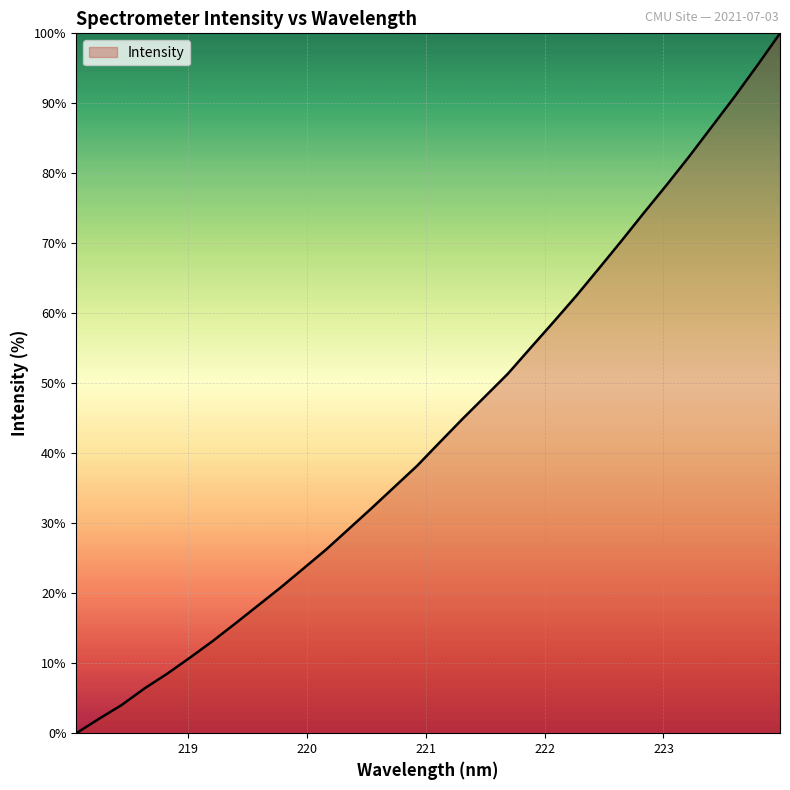

Does the chart have visible grid lines?

Yes